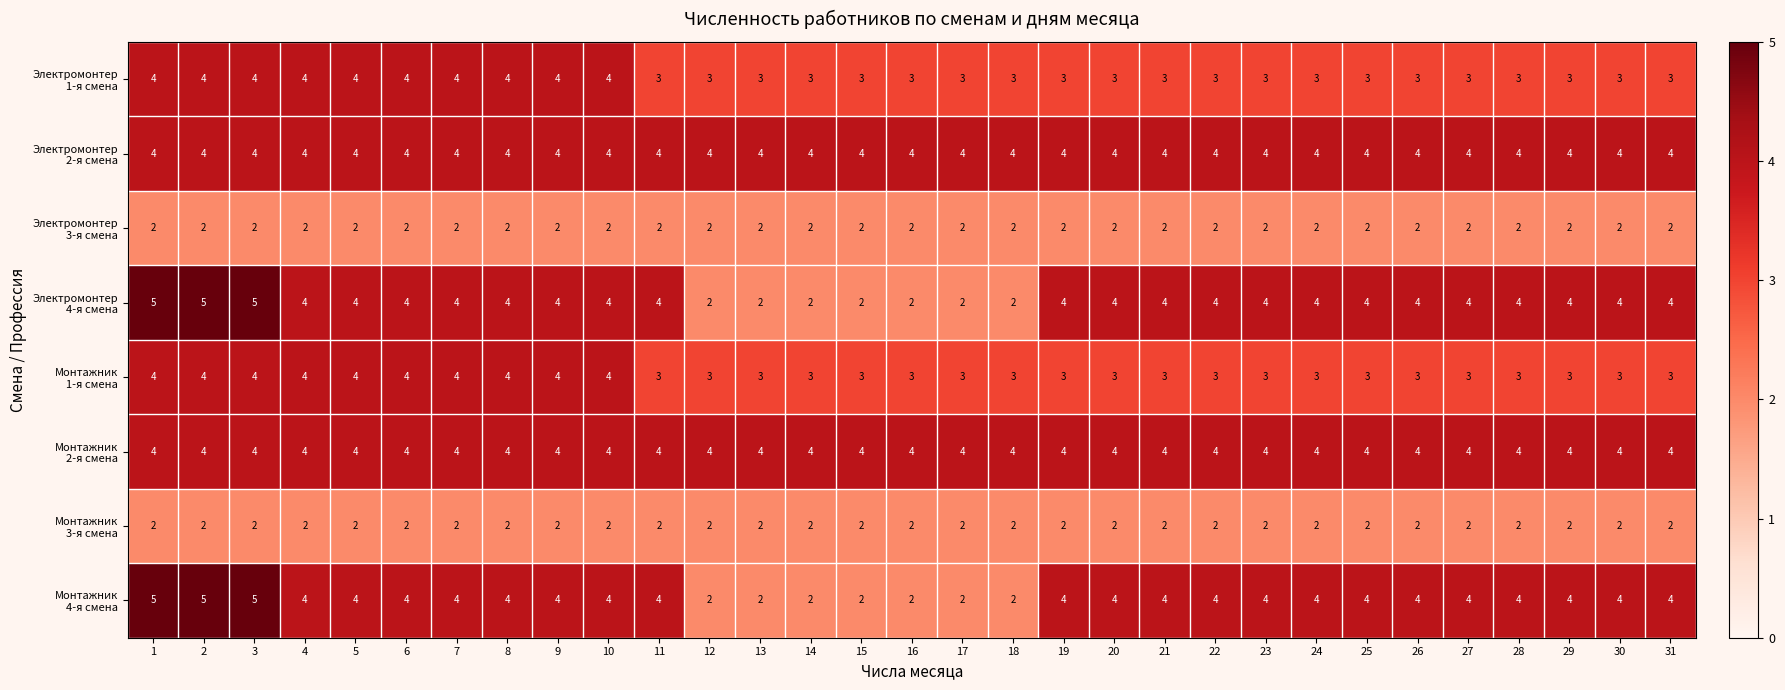

Count the number of data series in this chart.

8